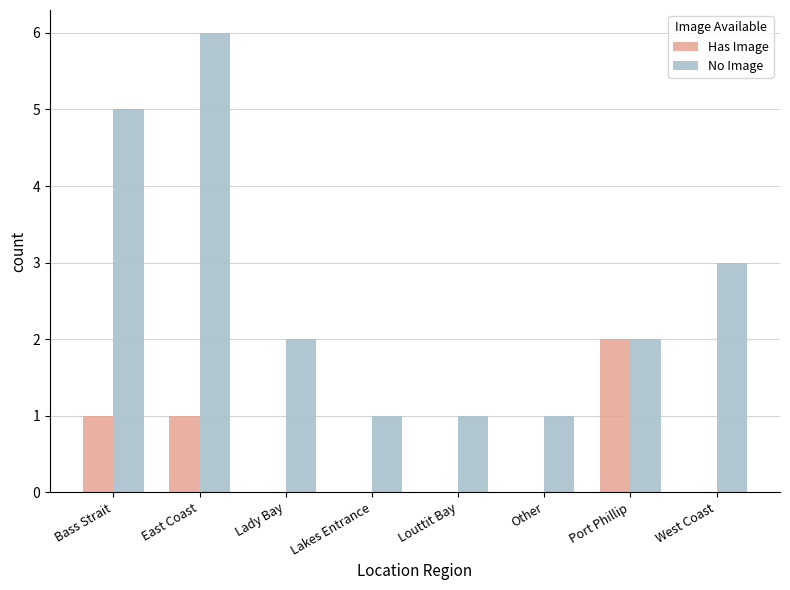

Which series changed the most between East Coast and Lady Bay?

No Image